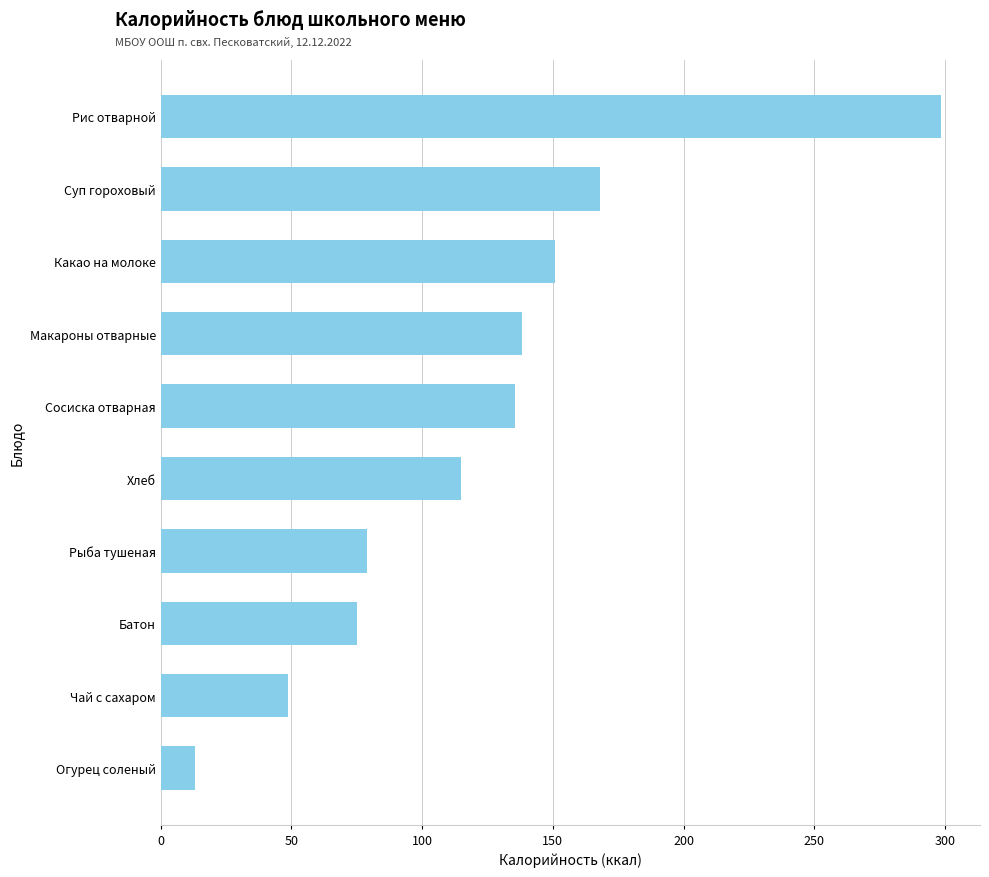

What is the average value?

122.2